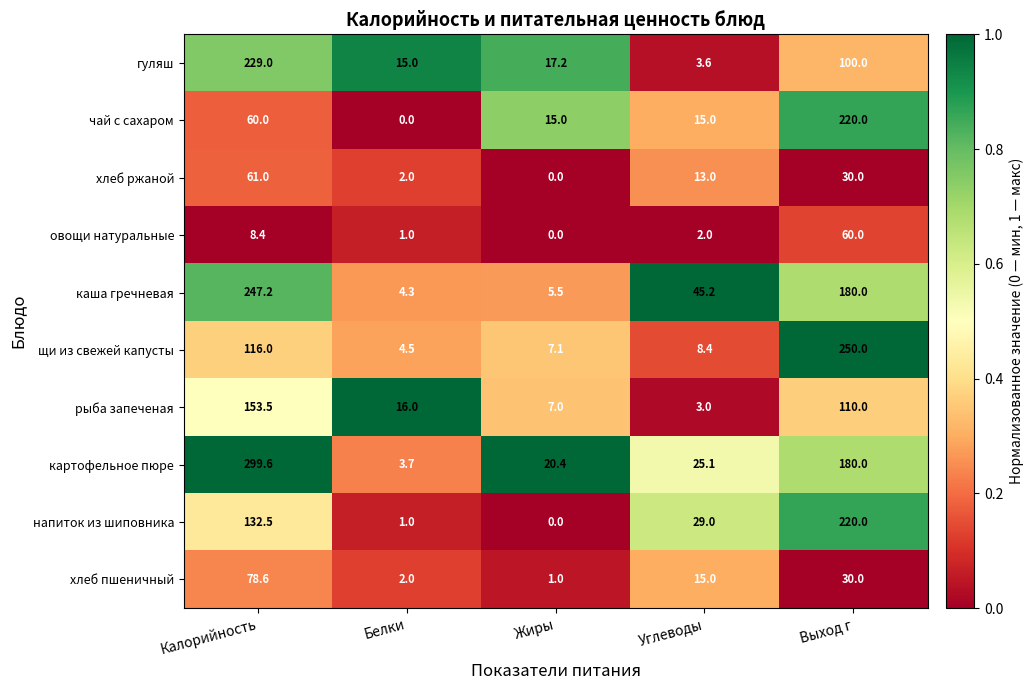

Rank the categories by щи из свежей капусты value from lowest to highest.

Белки, Жиры, Углеводы, Калорийность, Выход г